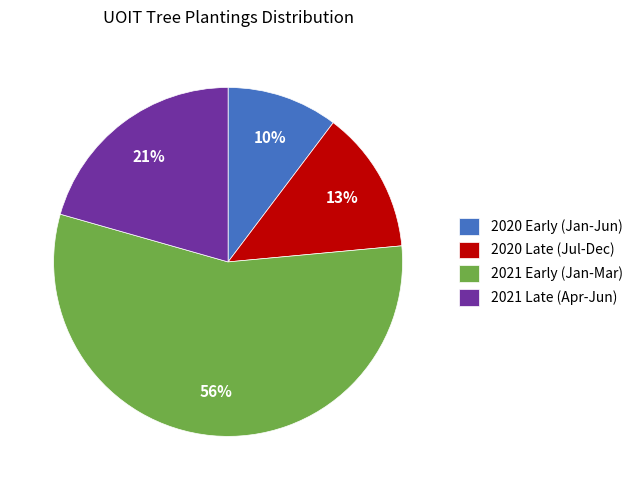

Combined, do 2021 Late (Apr-Jun) and 2020 Early (Jan-Jun) account for over 50%?

No